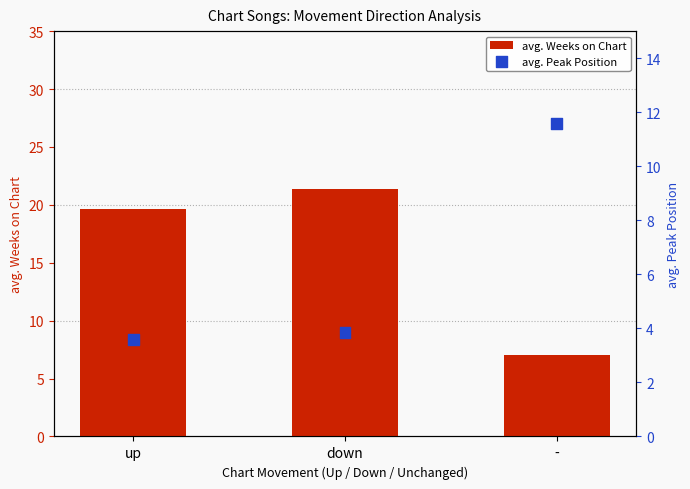

Which series has the largest total across all categories?

avg. Weeks on Chart